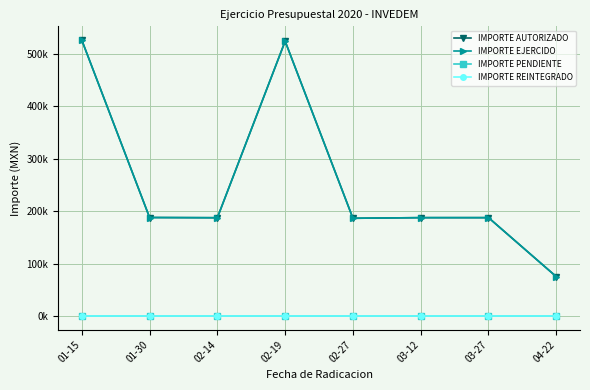

Which has a higher value, 03-12 or 03-27?

03-12